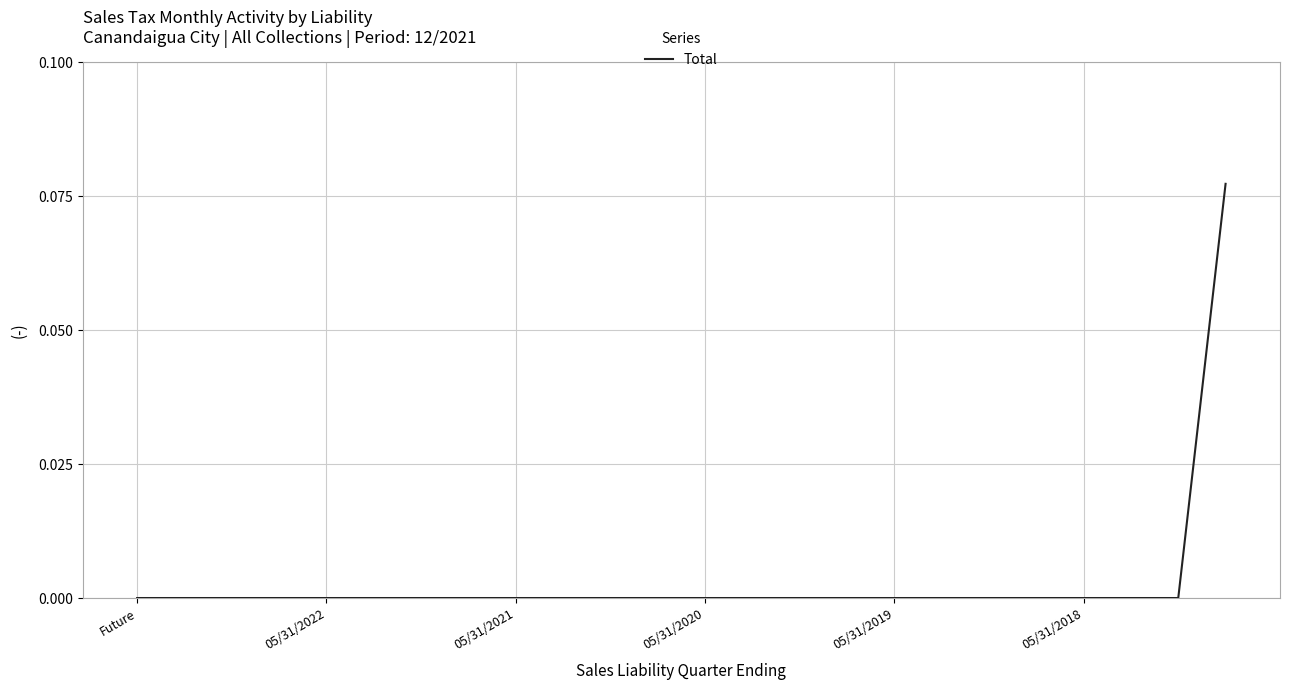

True or false: the data shows 0.0 at 05/31/2022.

True